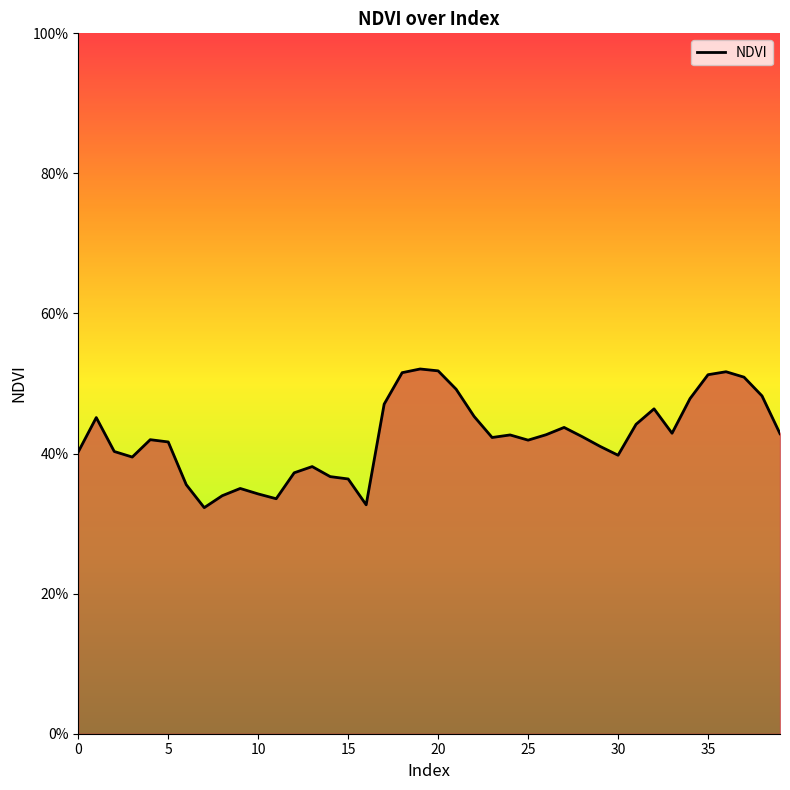

How many values are between 0 and 1?

40